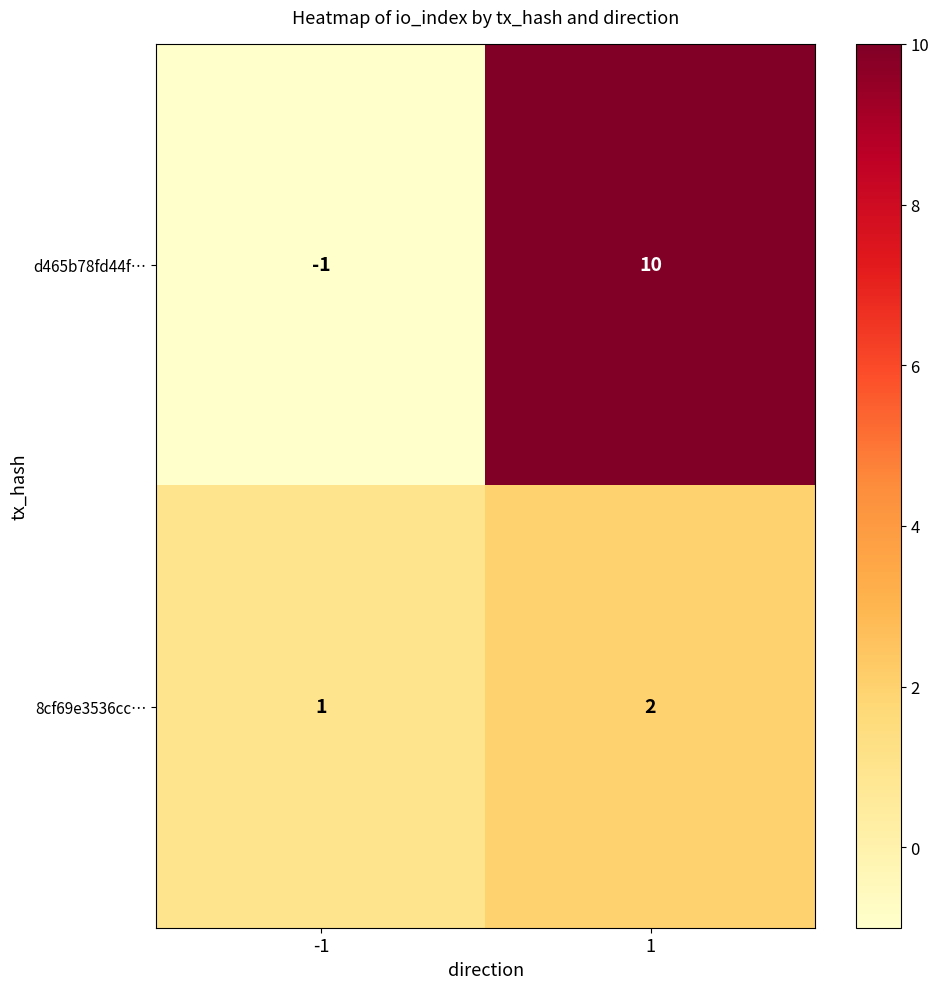

What is the maximum value shown in the chart?

10